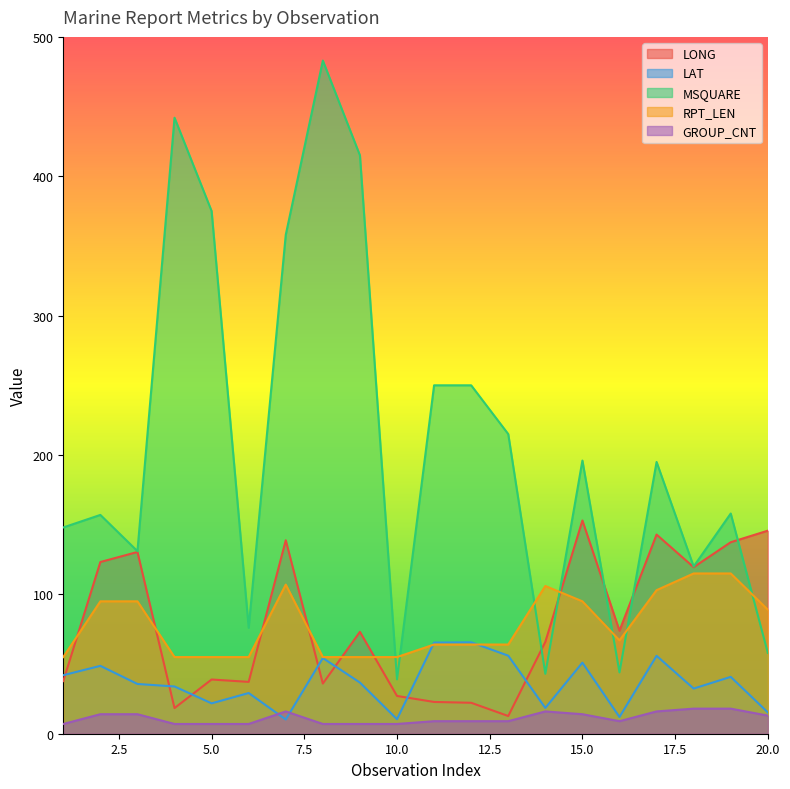

In RPT_LEN, how many points are lower than both neighbors (excluding endpoints)?

1